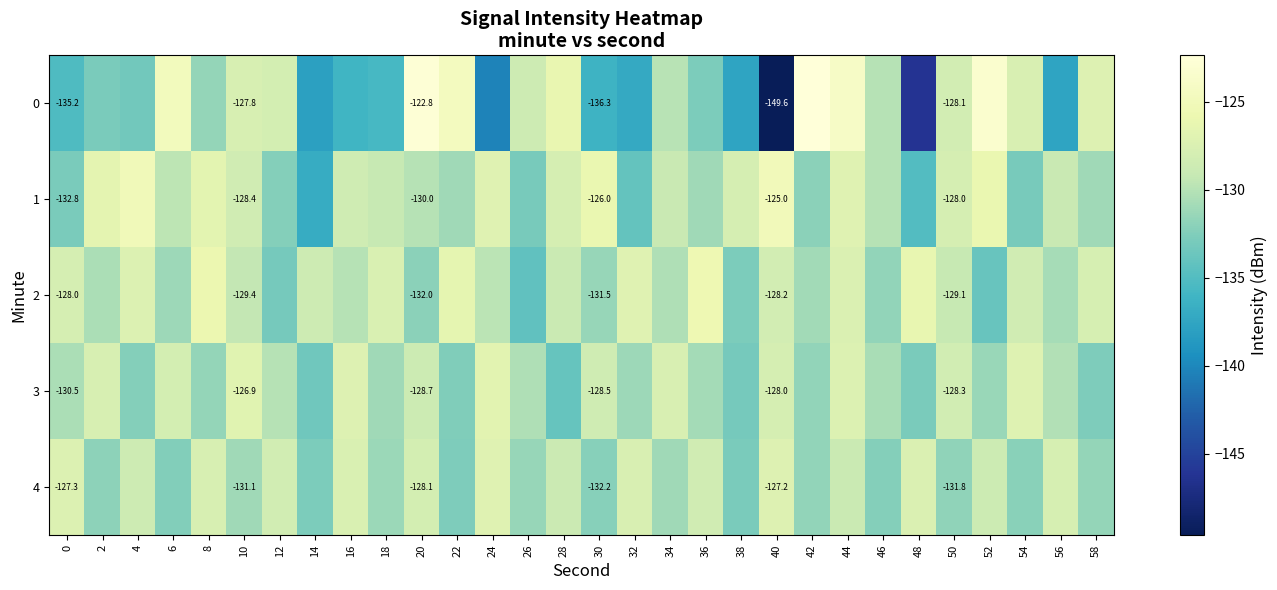

How many data points in 3 are less than -130?

17